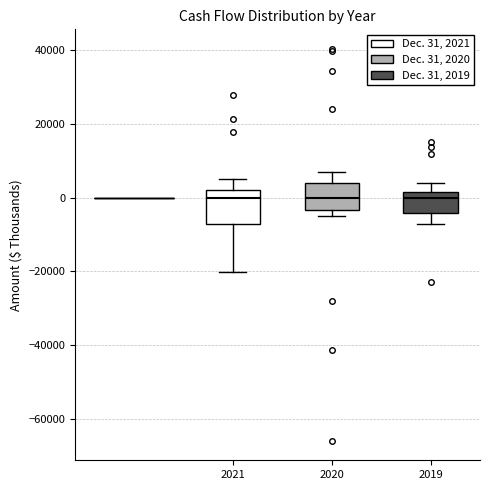

Which box is the tallest, from its lower edge to its upper edge?

2021